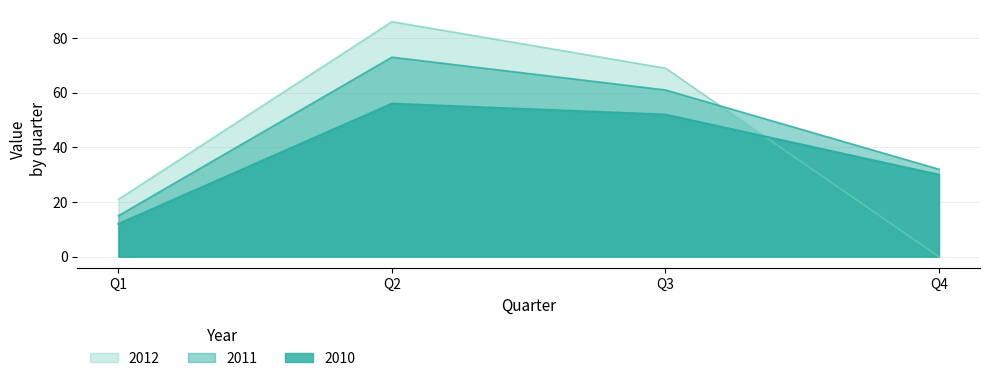

True or false: 2010 and 2011 cross at least once.

False